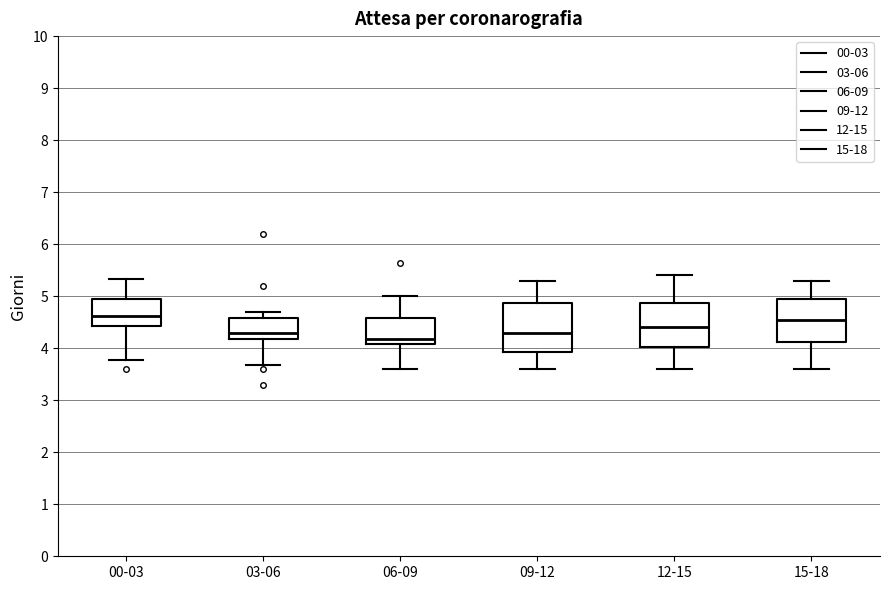

Where is the upper edge of the box for 06-09 on the y-axis? The values are not printed on the chart, so give them approximately, as read against the axis.

4.6